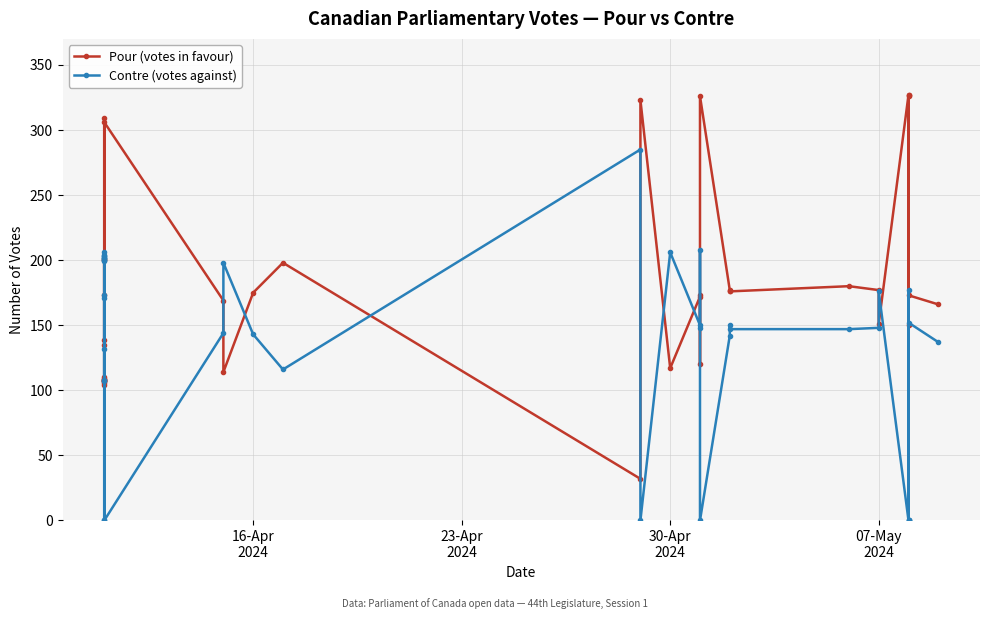

How many intersections are there between Contre (votes against) and Pour (votes in favour)?

18